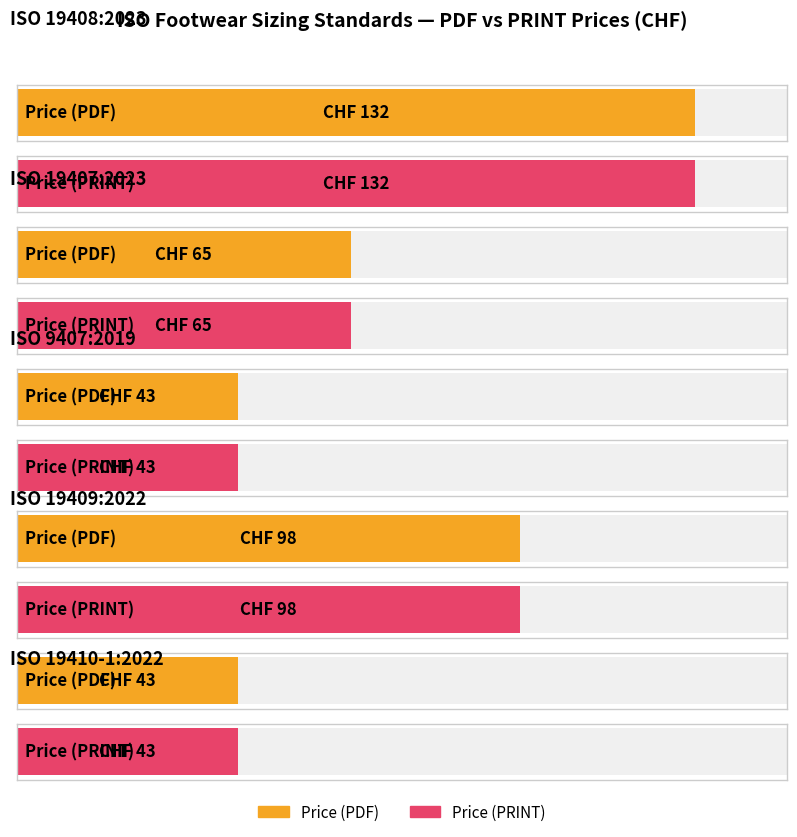

Count the number of data series in this chart.

2